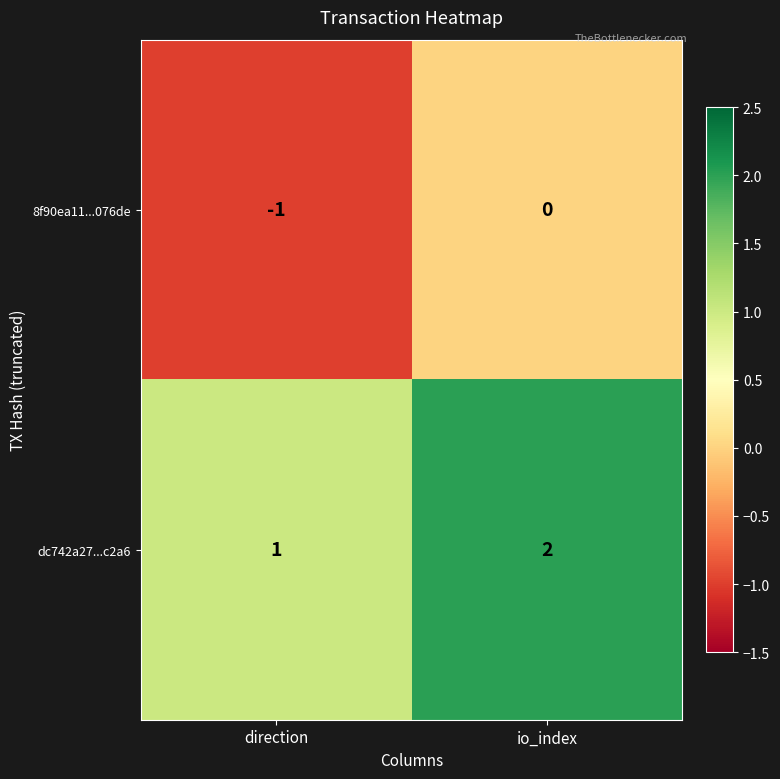

Reading right to left, list all the values displayed in this chart.

8f90ea11...076de: 0	-1
dc742a27...c2a6: 2	1